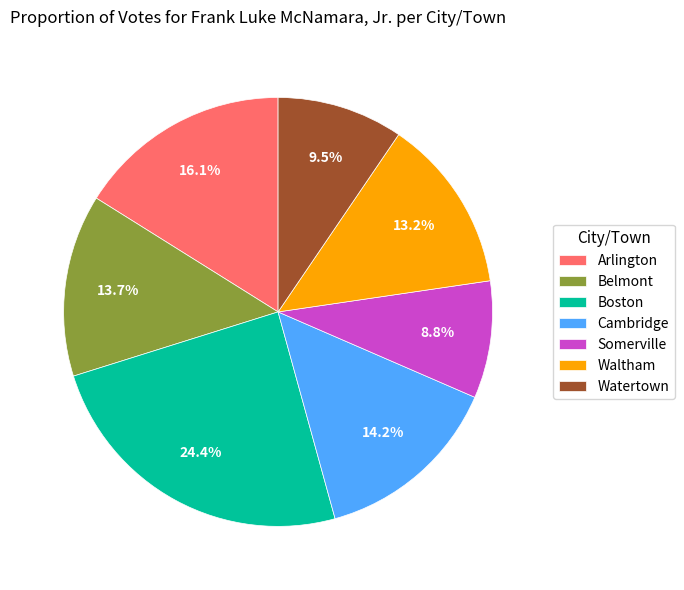

Is there a majority slice in this chart?

No